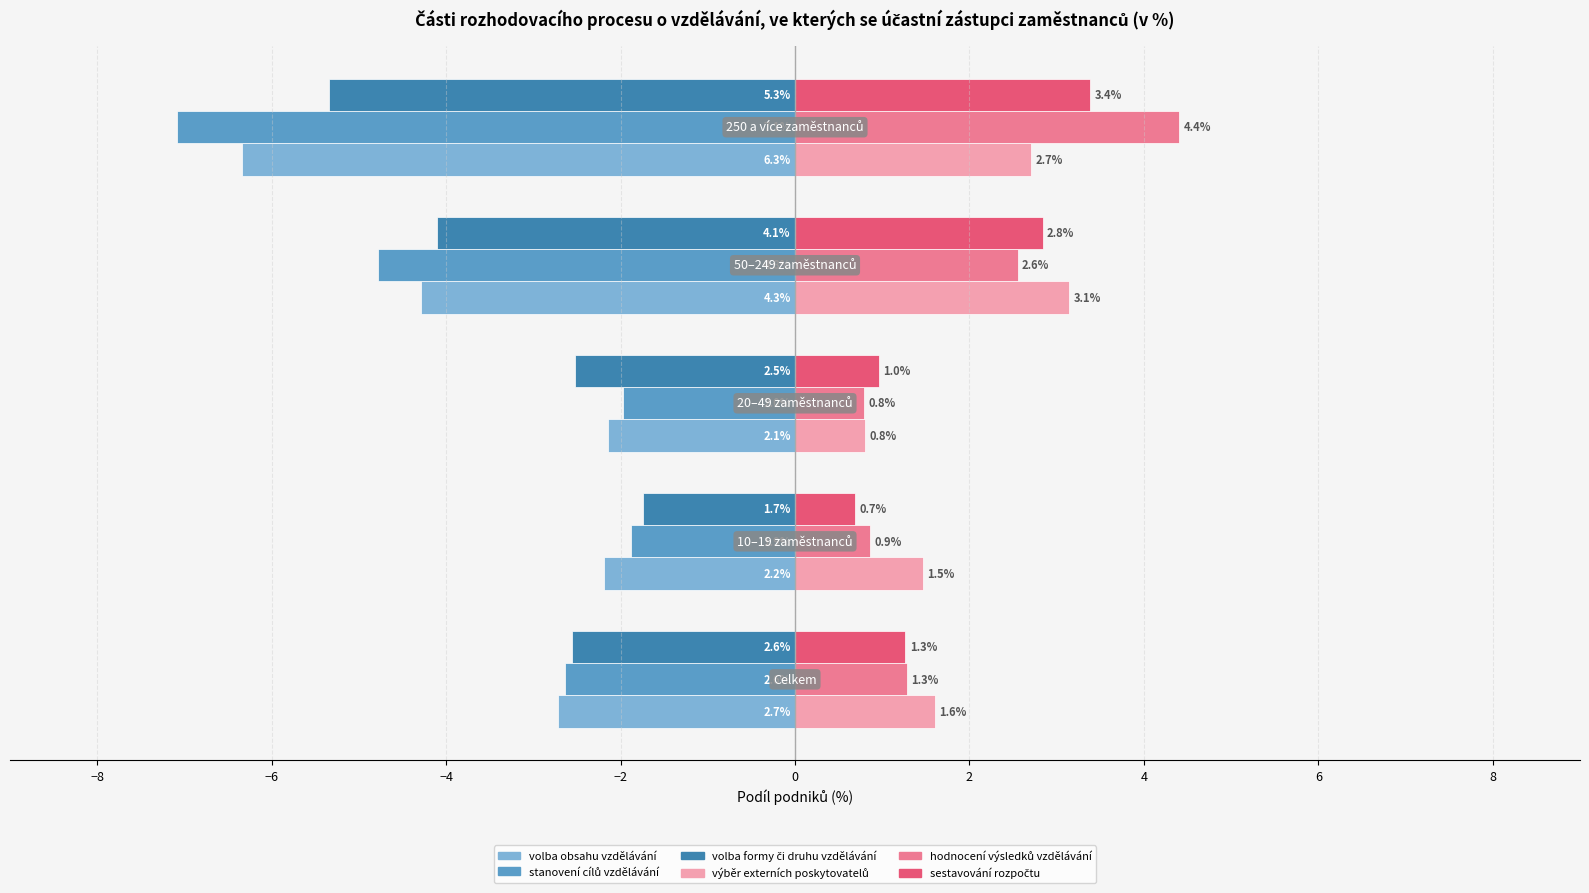

At how many categories does at least one series exceed -3?

5